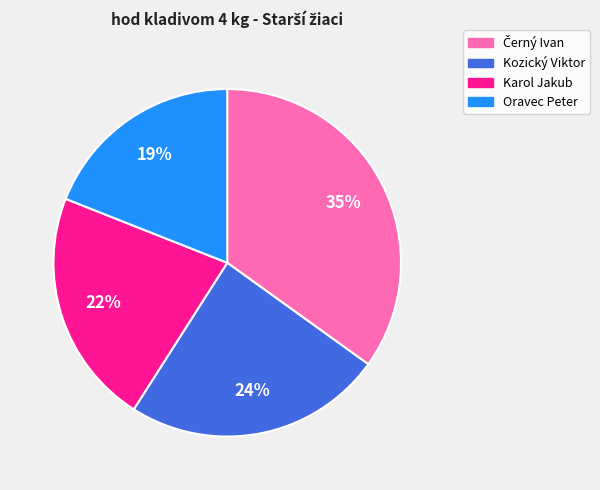

Do Karol Jakub and Kozický Viktor together represent more than half of the pie?

No